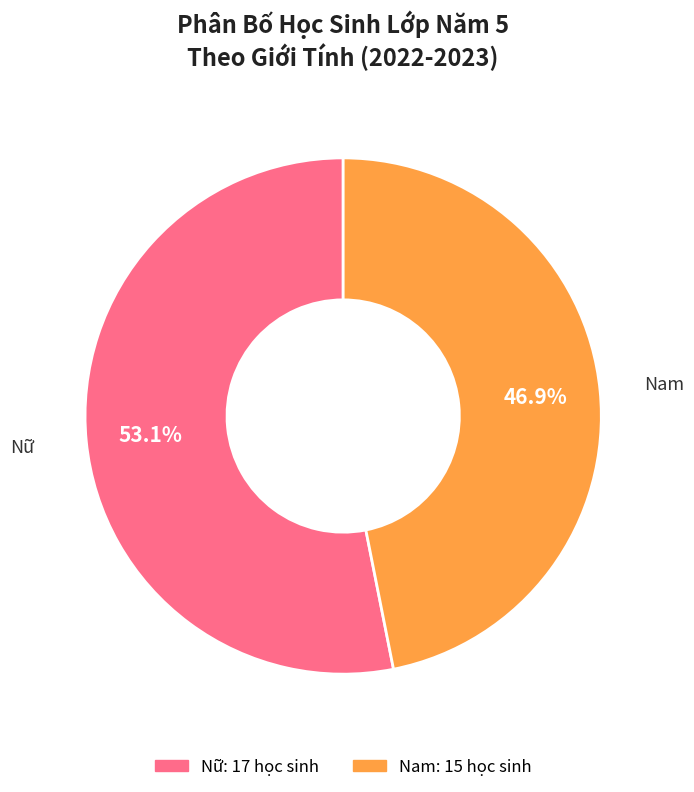

What is the ratio of the value at Nữ to the value at Nam?

1.1